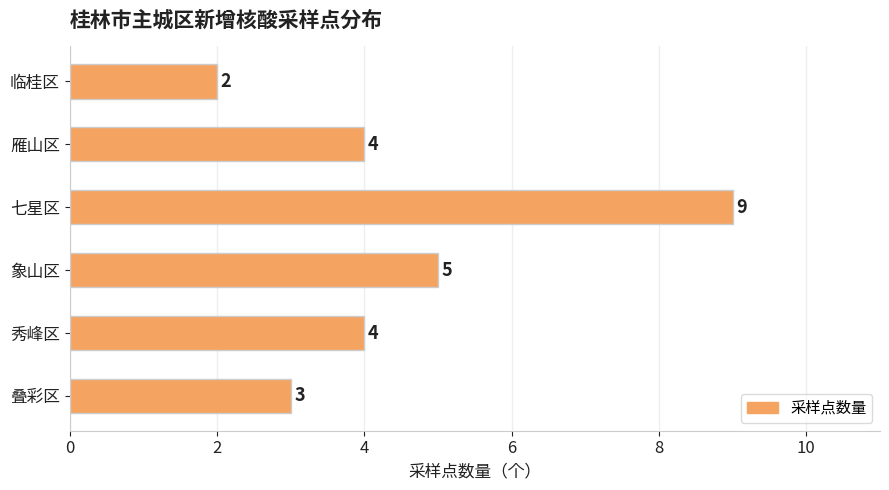

How many data points are less than 4?

2